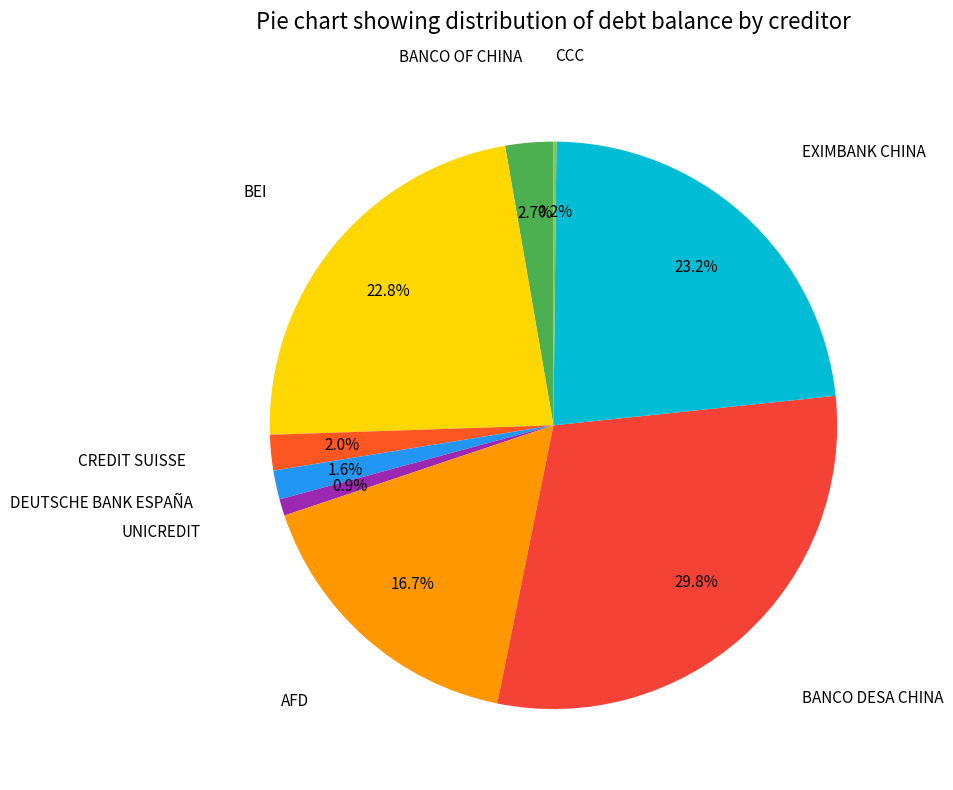

To the nearest percent, what is the average slice percentage?

11%